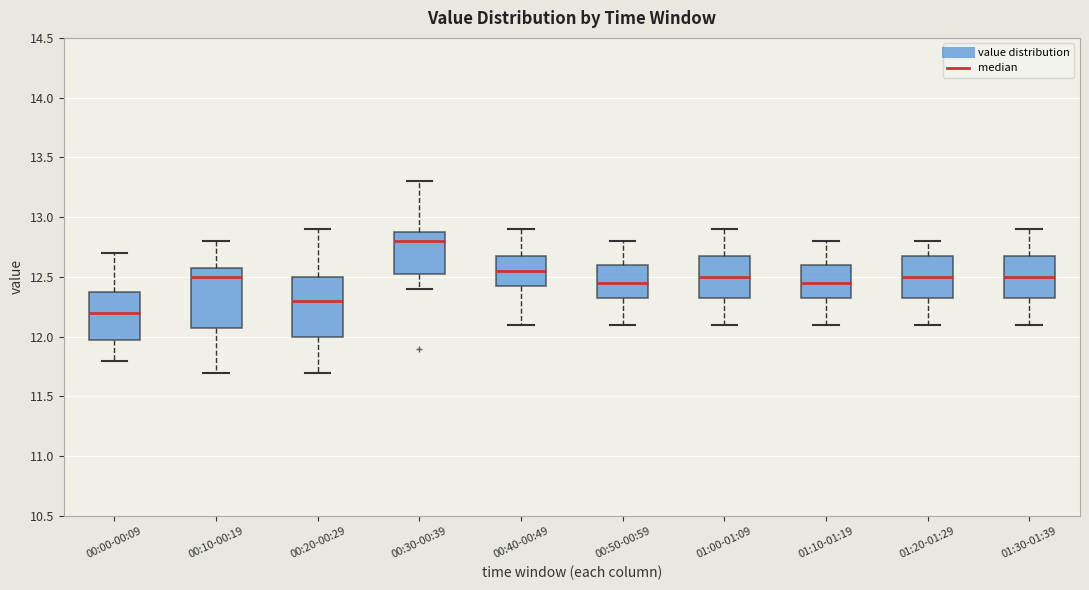

Where does the median line of the box for 00:10-00:19 sit on the y-axis? The values are not printed on the chart, so give them approximately, as read against the axis.

12.50